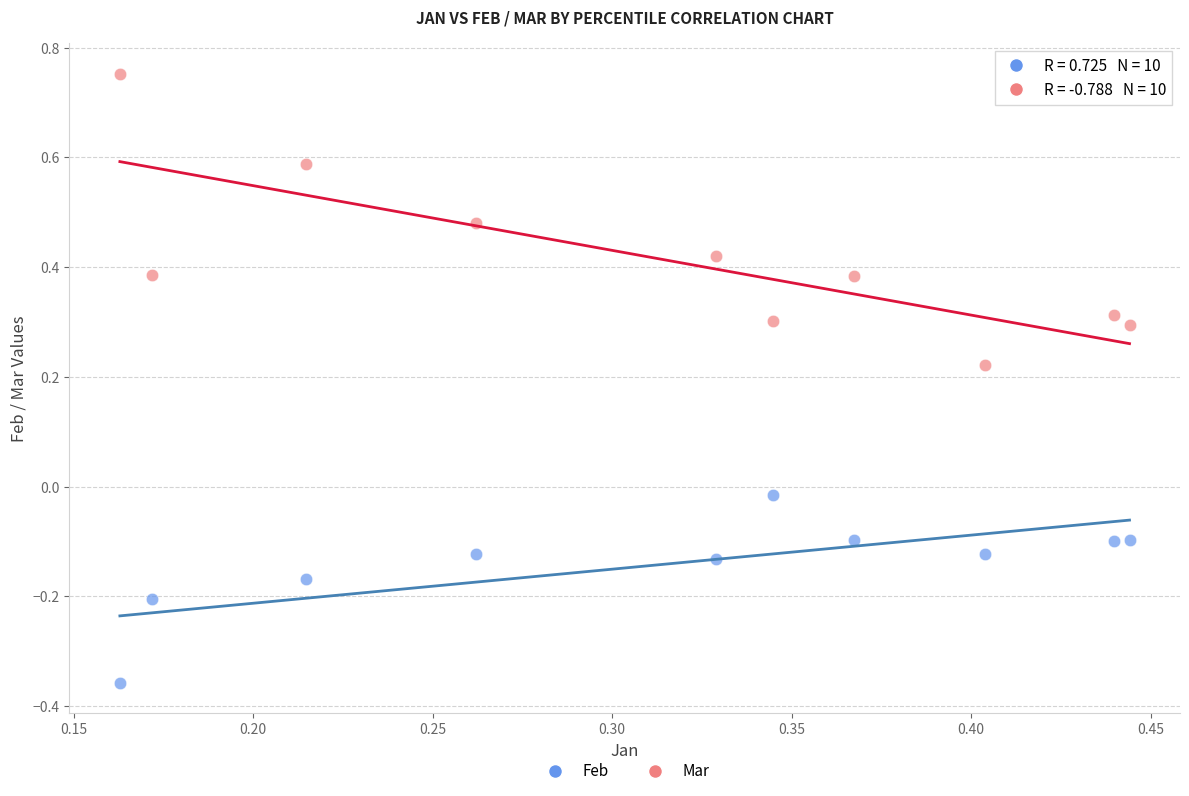

Across all data points, what is the range of Y values (max minus min)?

1.1